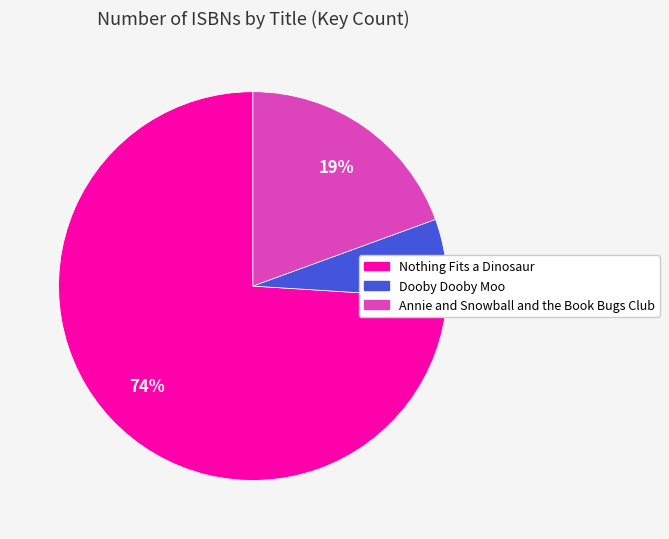

How many slices are in this pie chart?

3